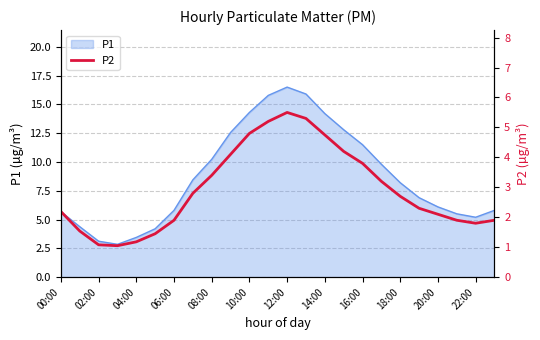

Count the number of categories in the chart.

24